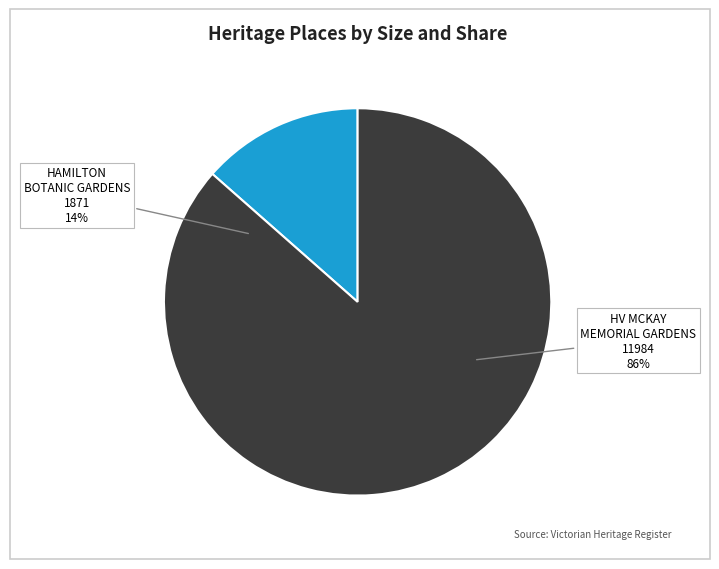

To the nearest percent, what is the difference between the HAMILTON BOTANIC GARDENS and HV MCKAY MEMORIAL GARDENS AND CHURCH slice percentages?

73%